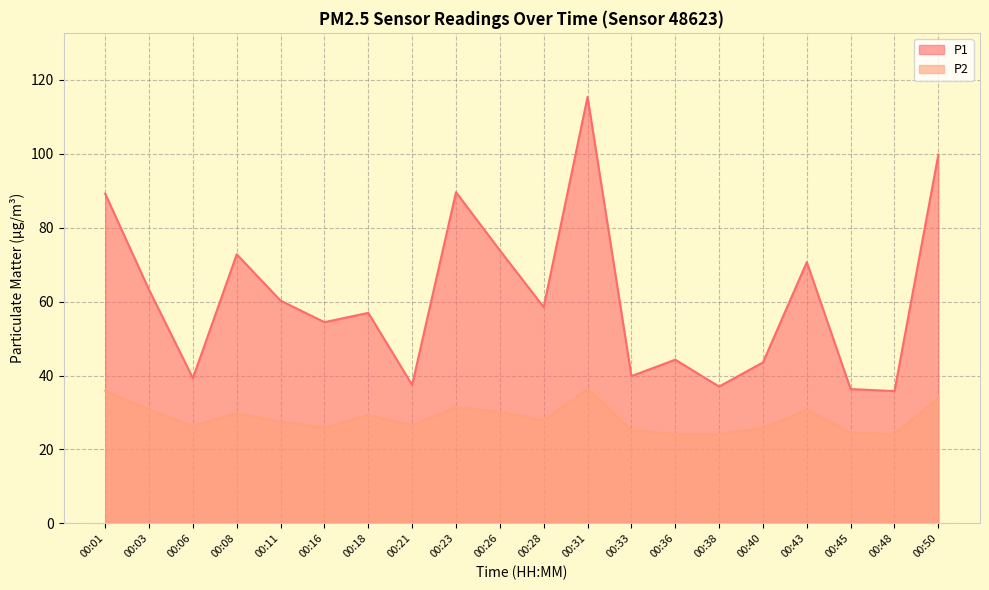

The P1 series shows 86.1 at 00:11. True or false?

False